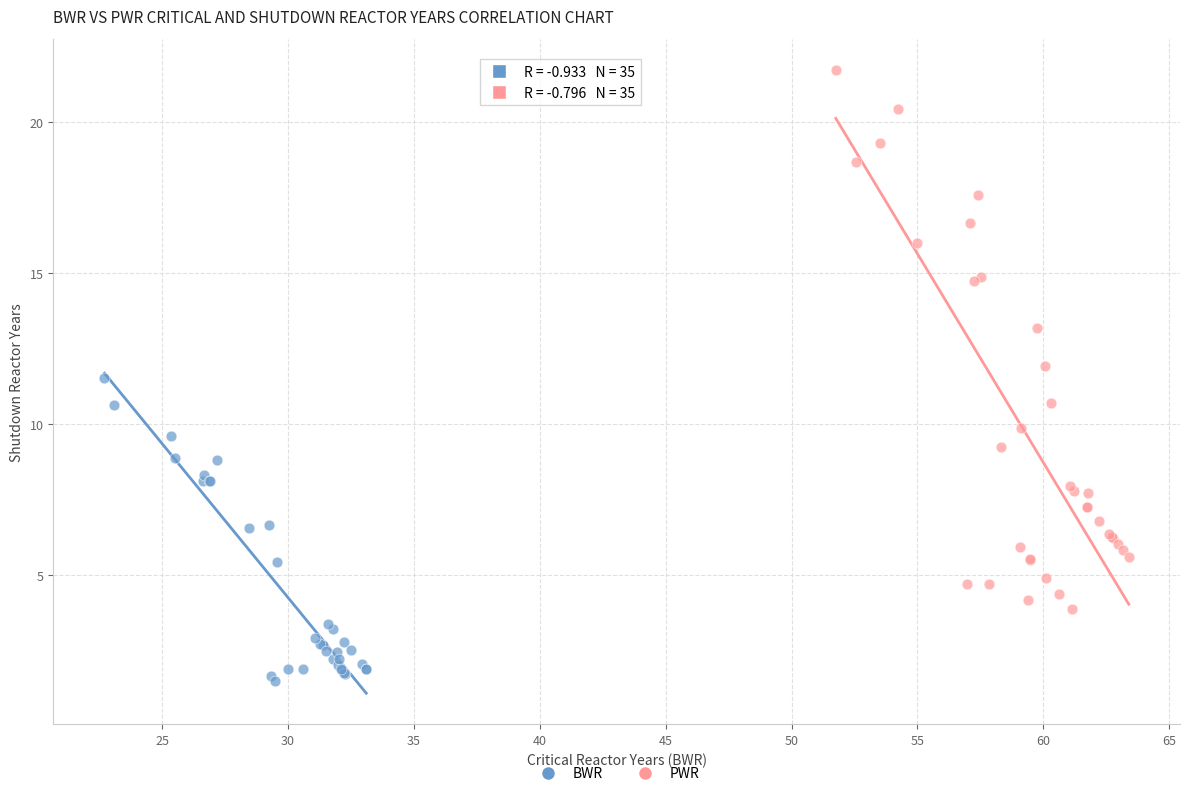

Which series has the widest spread of Y values?

PWR